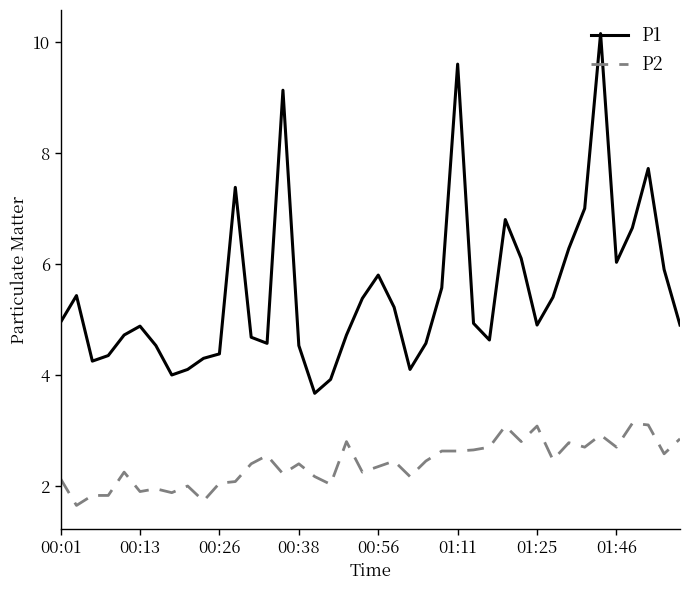

True or false: P1 and P2 cross at least once.

False